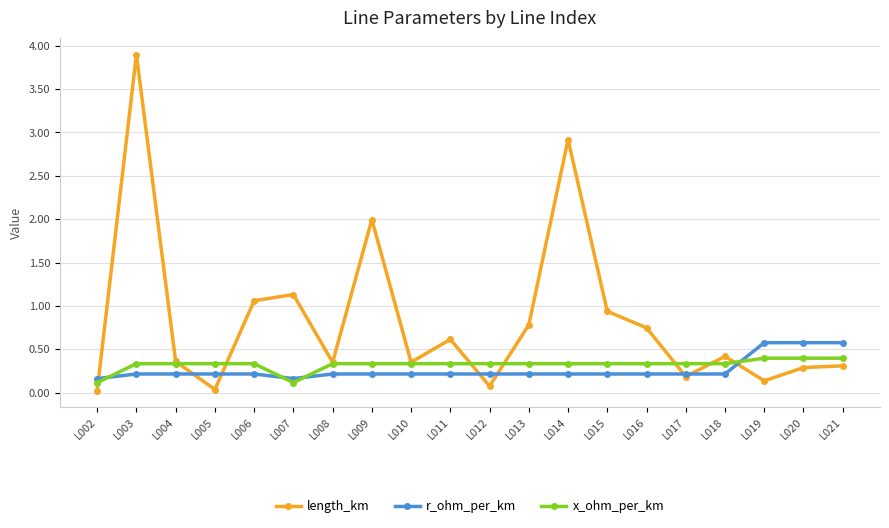

At which category is the sum across all series the highest?

L003